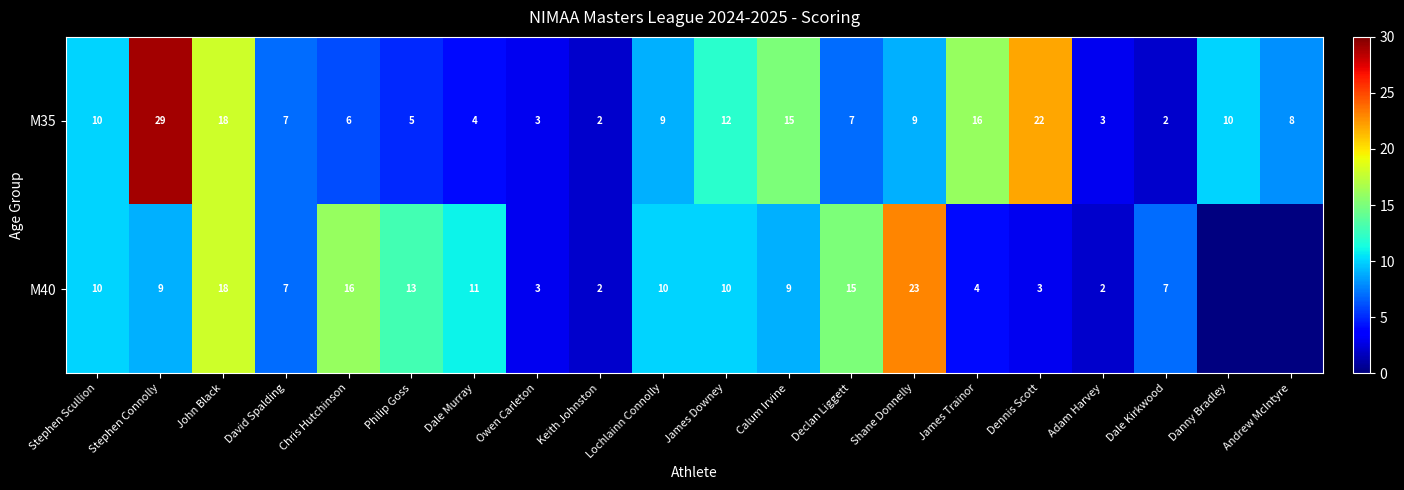

What is the spread (max minus min) of values at Calum Irvine?

6